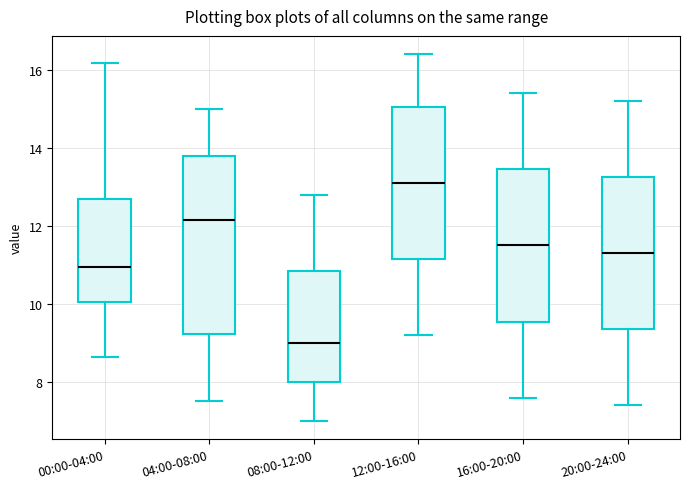

Where does the upper whisker of the box for 20:00-24:00 end on the y-axis? The values are not printed on the chart, so give them approximately, as read against the axis.

15.2